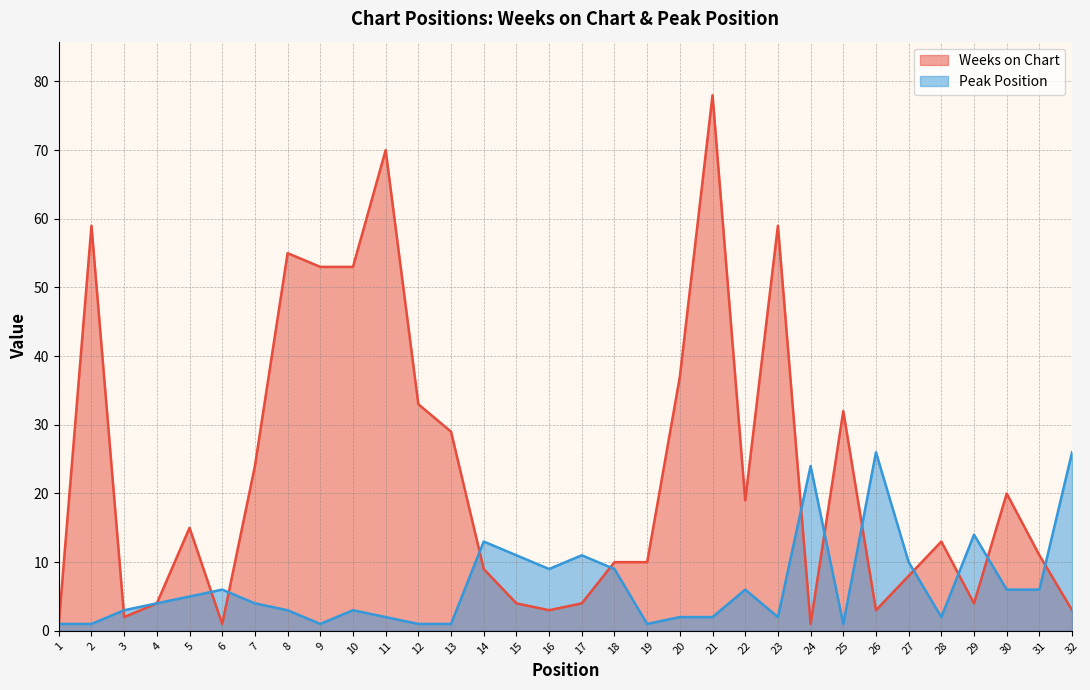

What is the average value of the Weeks on Chart series?

23